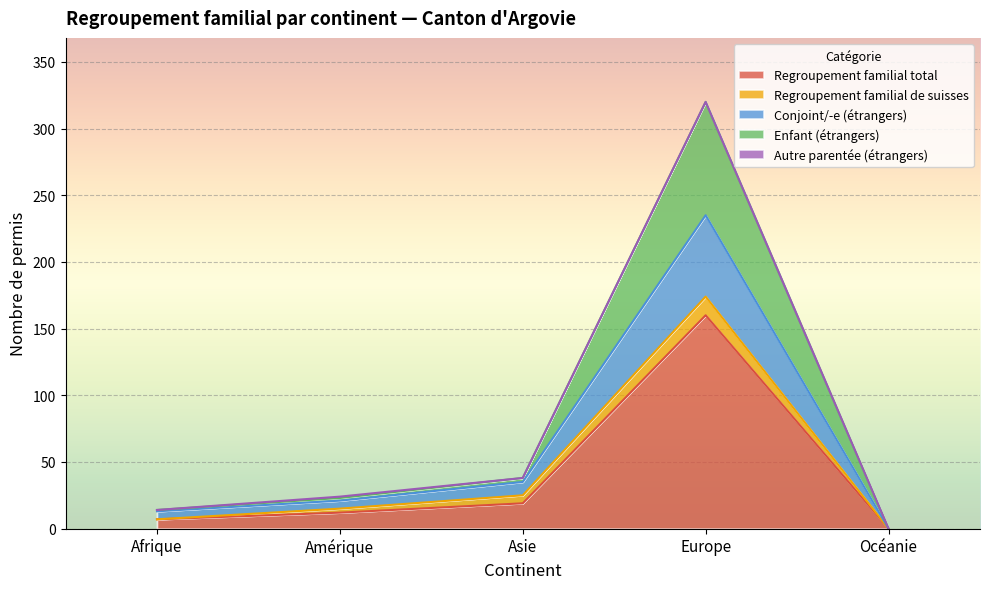

What is the difference between the highest and lowest values at Asie?

19